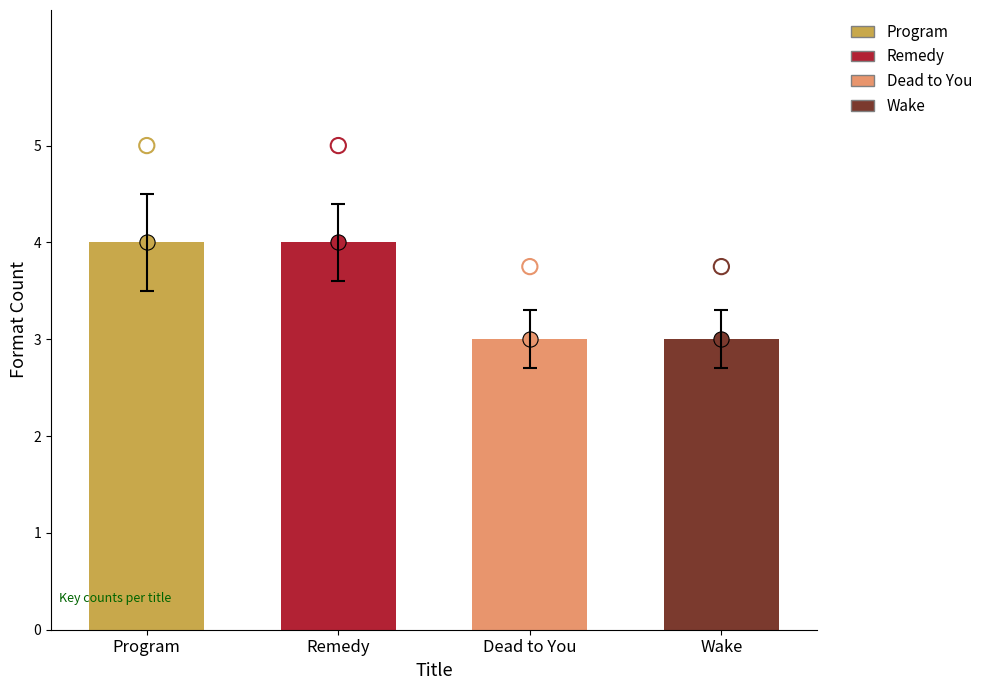

What is the change in value from Remedy to Wake?

-1